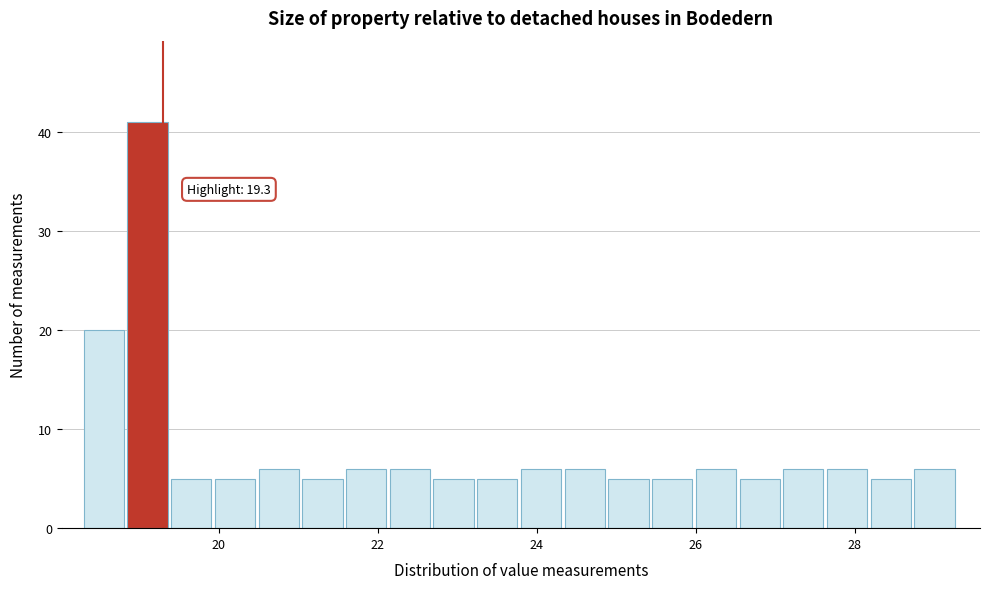

Read against the x-axis, roughly where is the centre of the tallest bar?

19.2